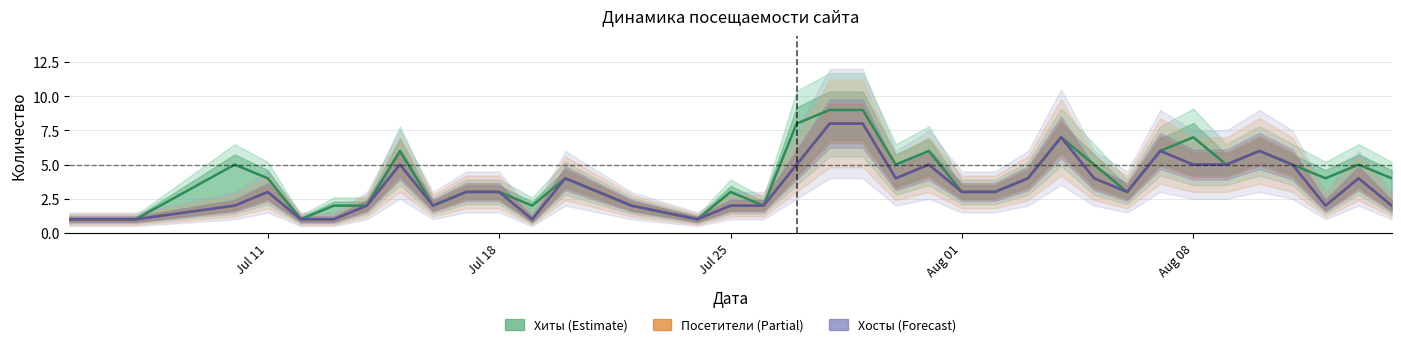

How many interior local valleys does the Хиты series have?

9